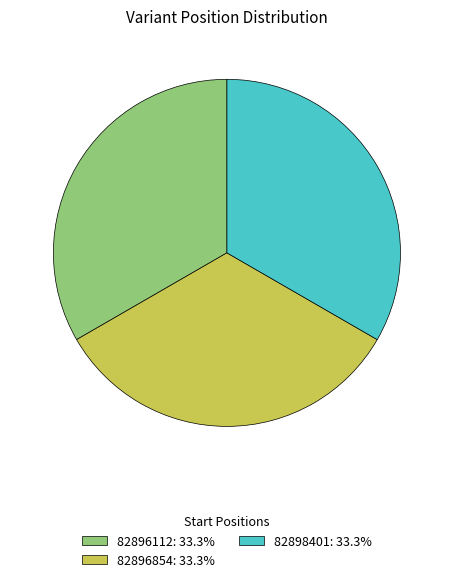

Is there any slice that represents more than half of the pie?

No